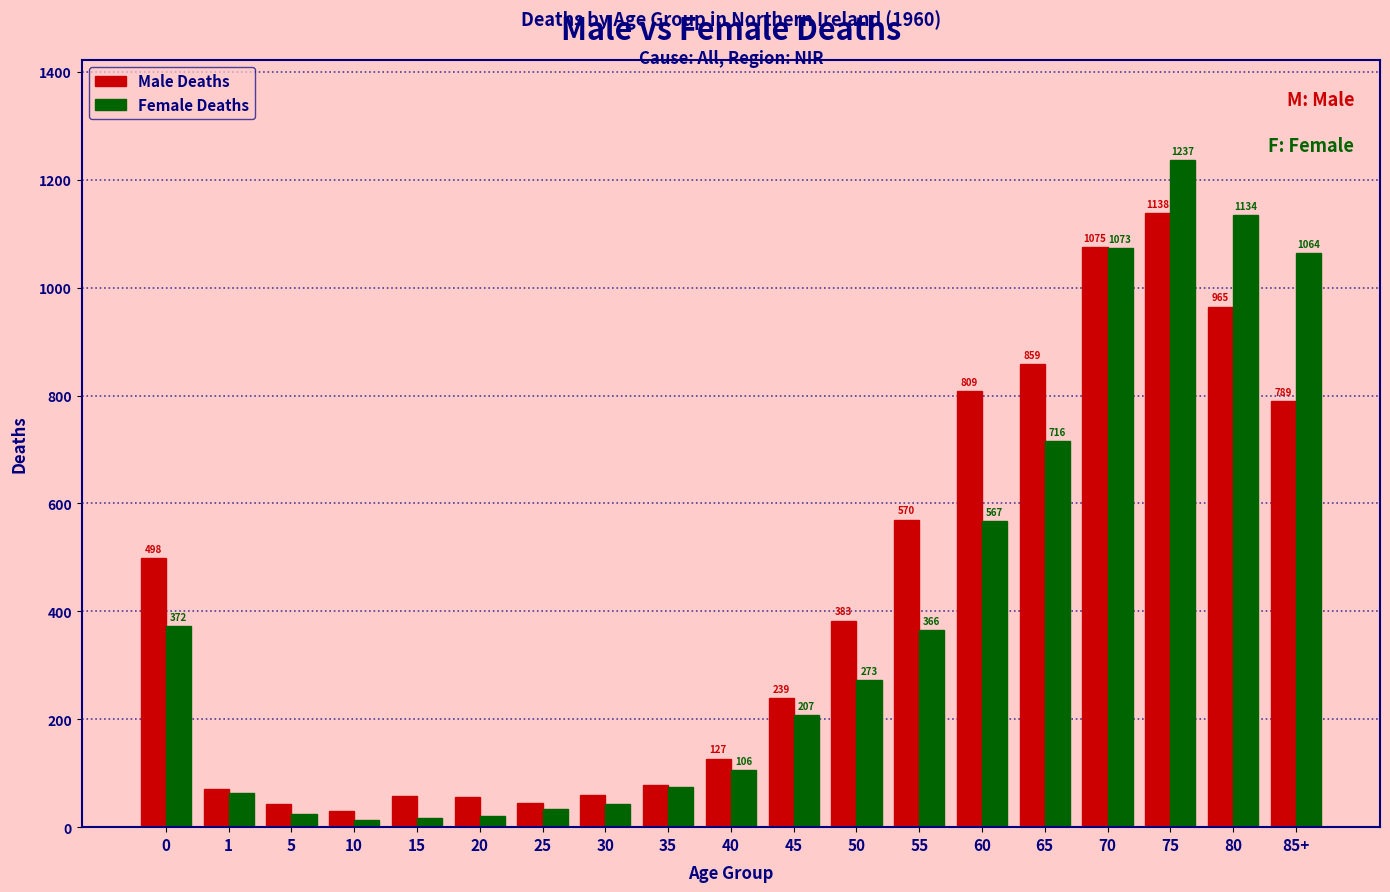

Rank the series by their average value, from lowest to highest.

Female Deaths, Male Deaths